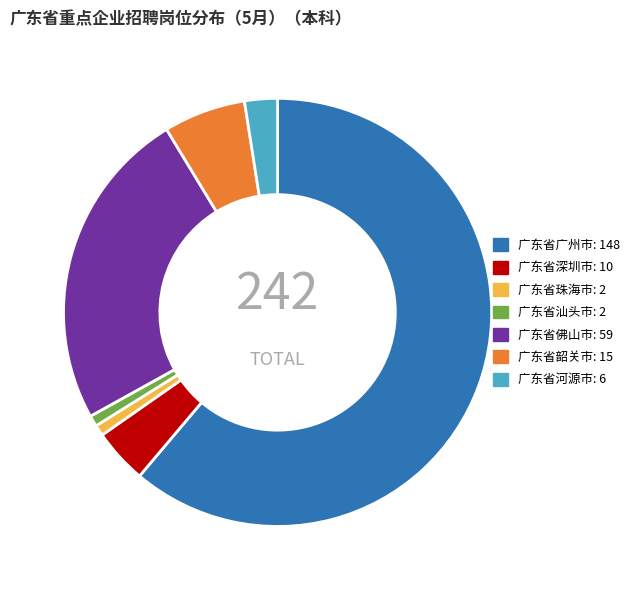

Is there a majority slice in this chart?

Yes